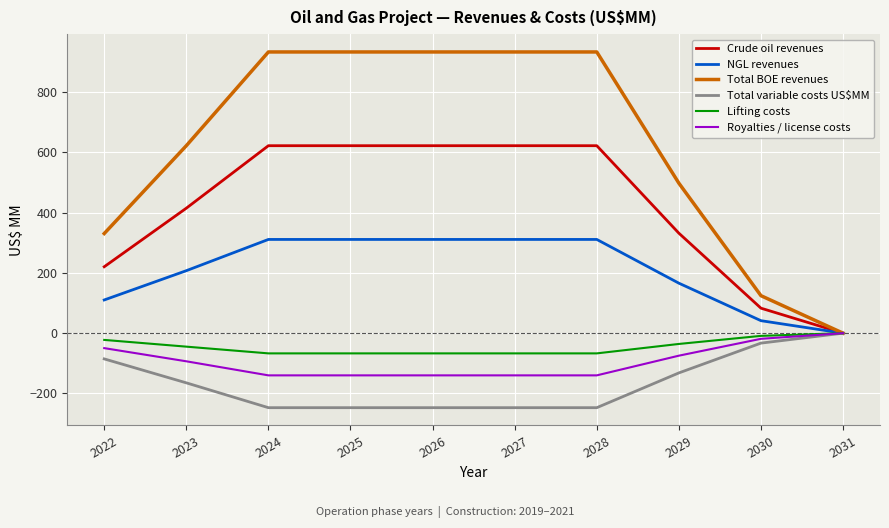

Where does the Crude oil revenues series first go above 622?

2024